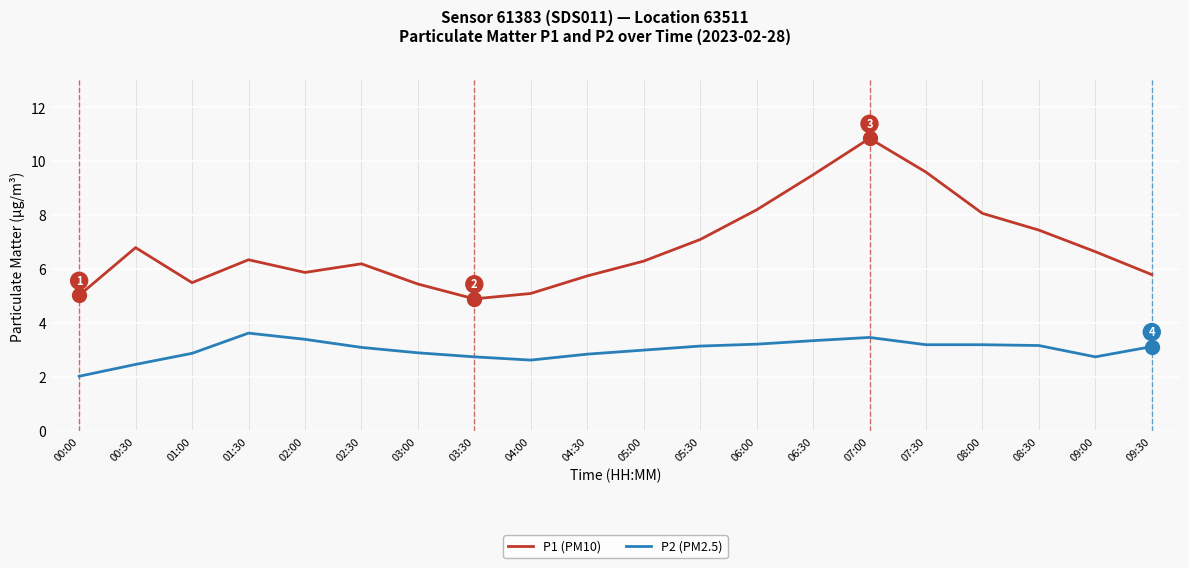

Is this an area chart (filled region under the line)?

No